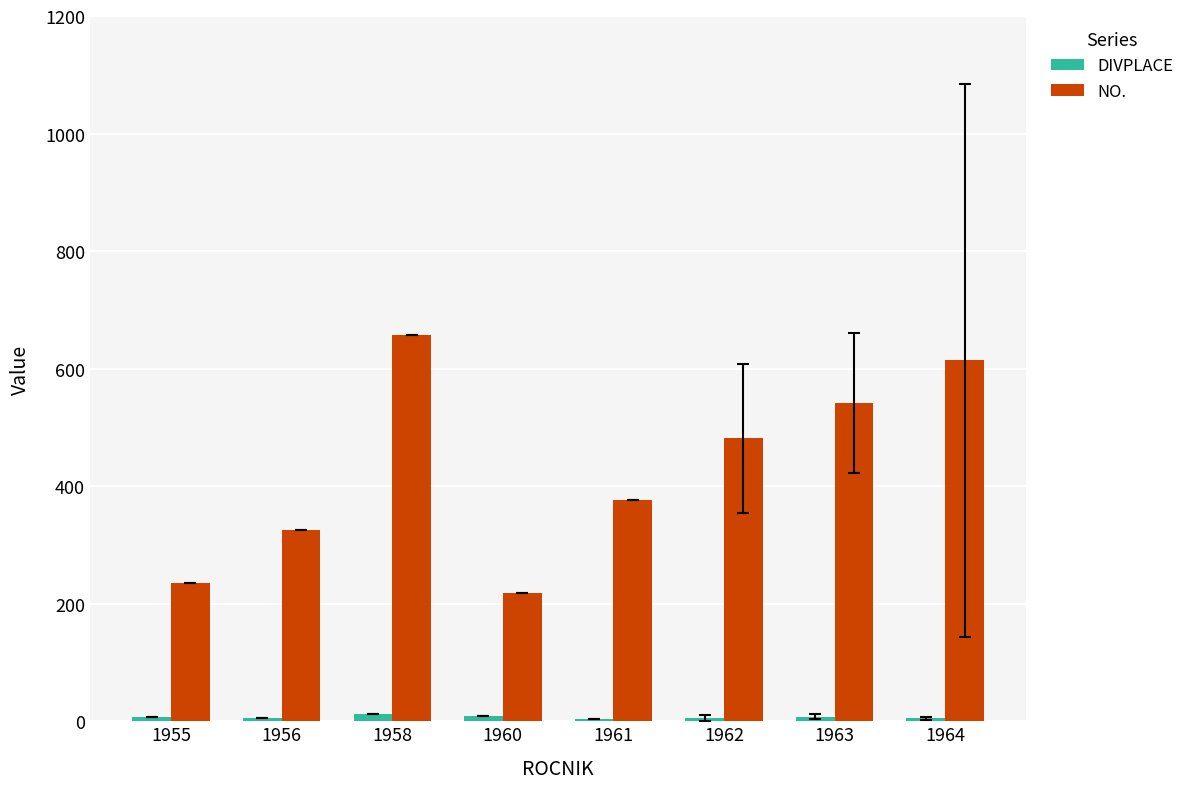

Does the chart contain stacked bars?

No